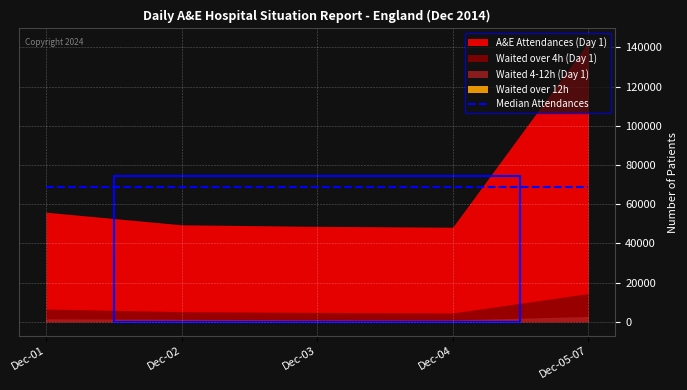

Which category has the highest value in the Waited 4-12h (Day 1) series?

Dec-05-07